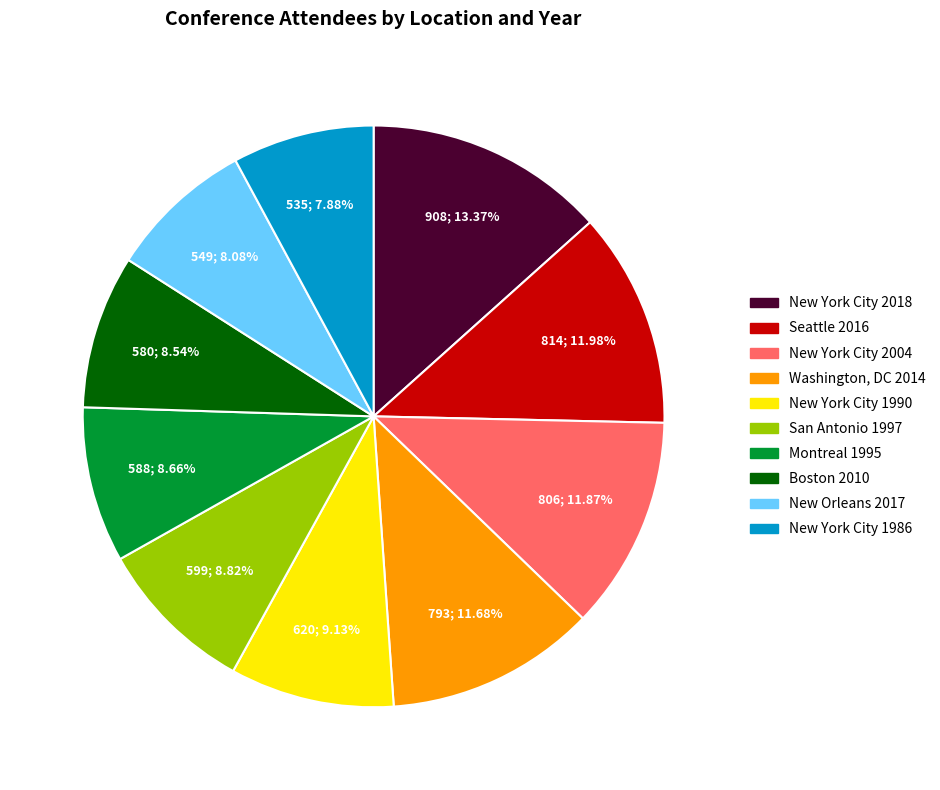

Which slice is the largest?

New York City 2018